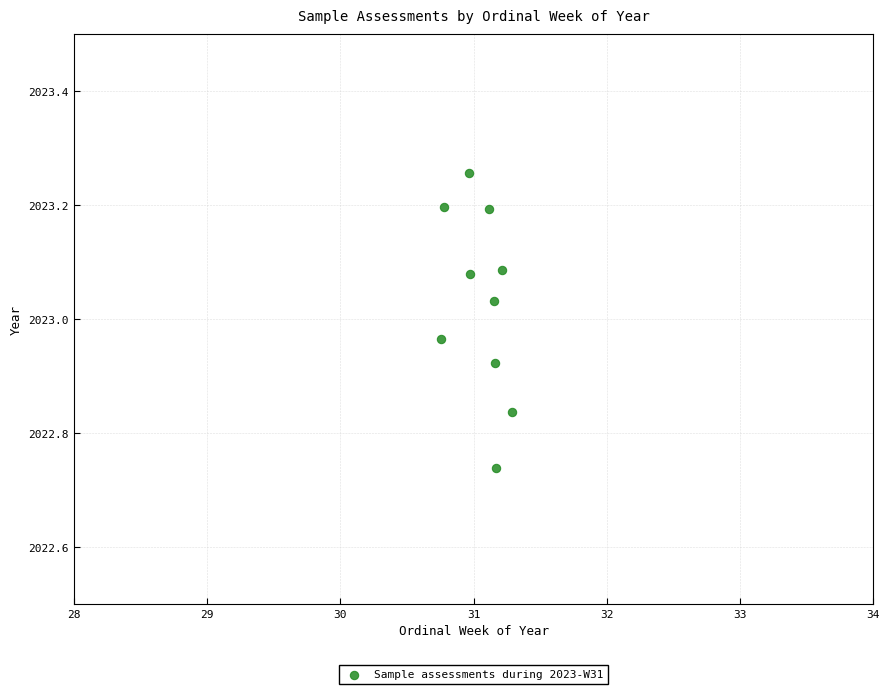

What is the range of X values (max minus min)?

0.5